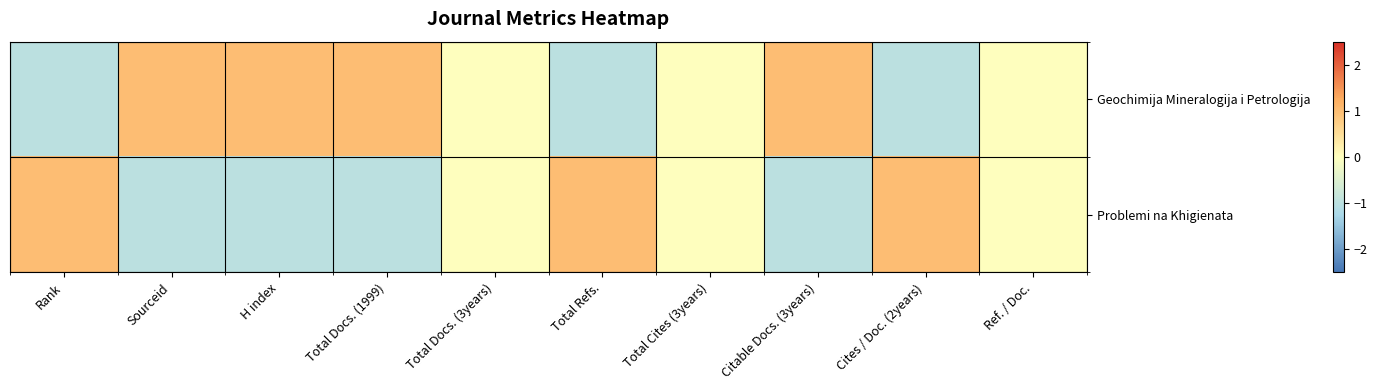

Count the number of data series in this chart.

2